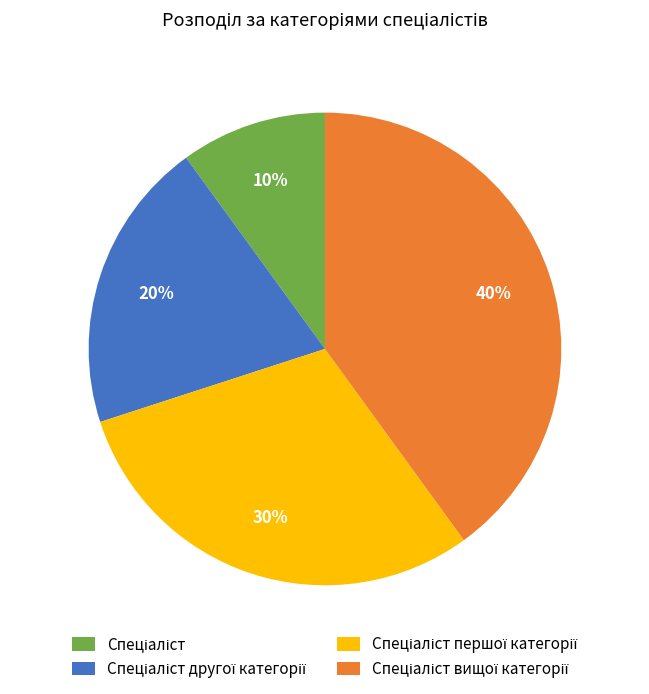

To the nearest percent, what is the difference between the largest and smallest slice percentages?

30%